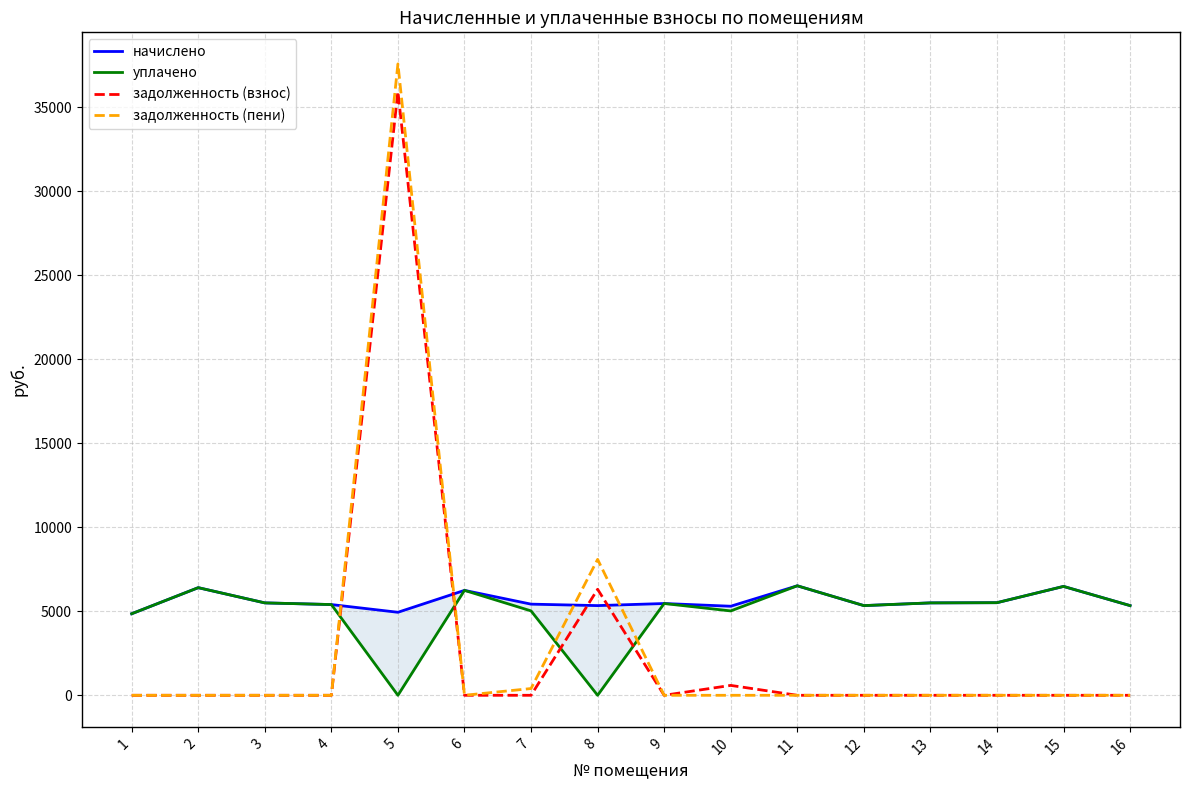

How many data points does each series have?

16